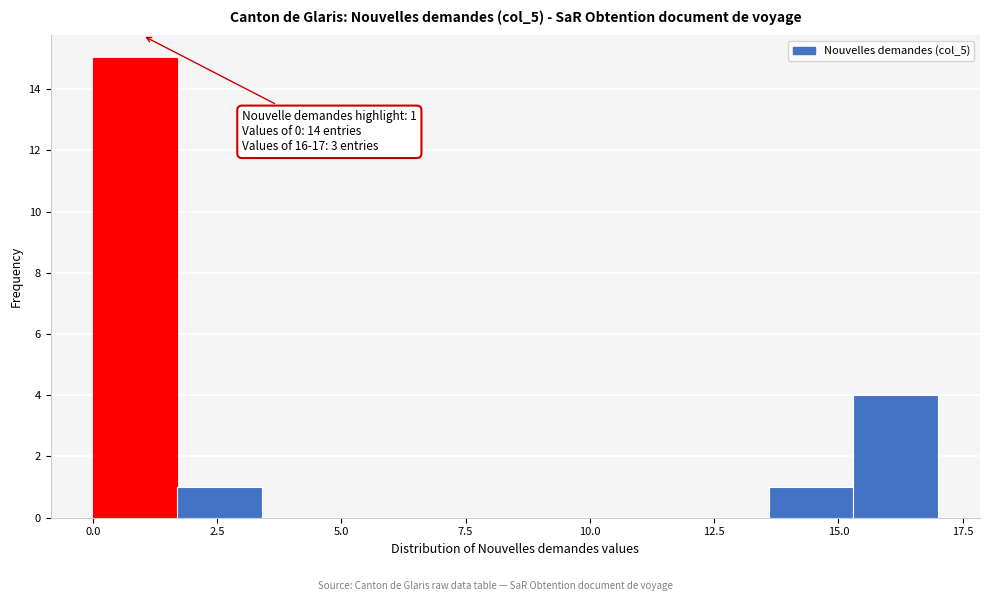

Around what value on the x-axis is the tallest bar? Give the approximate position of its centre, as read against the axis.

1.0